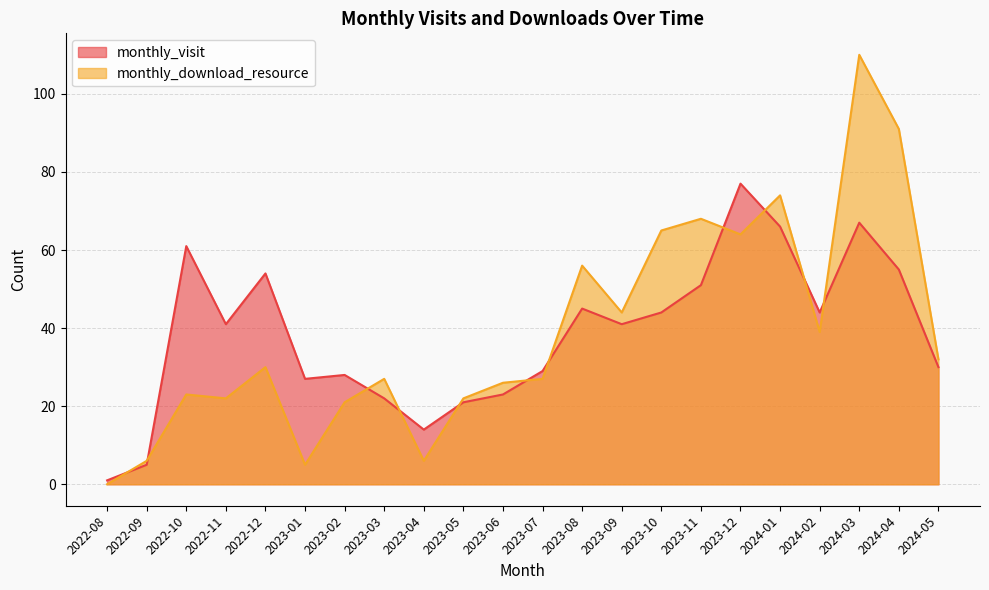

True or false: monthly_download_resource has a value of 14 at 2023-05.

False